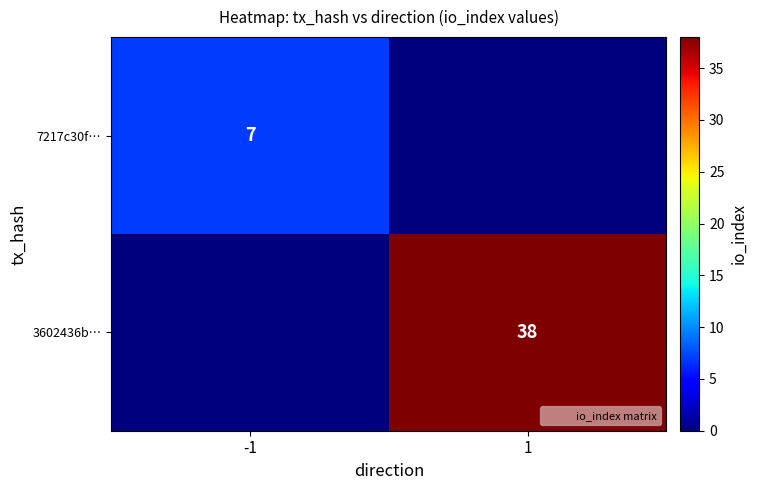

The 3602436b… series shows 38 at 1. True or false?

True